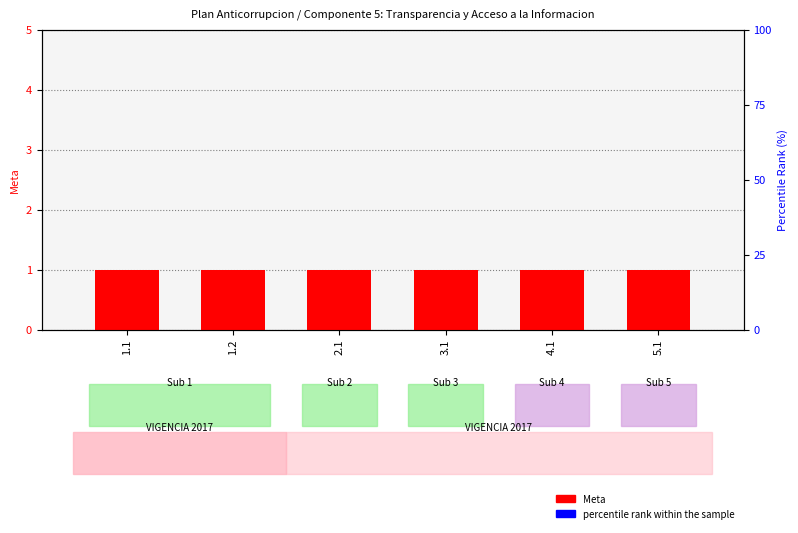

True or false: percentile rank within the sample has a value of 0.1 at 2.1.

False